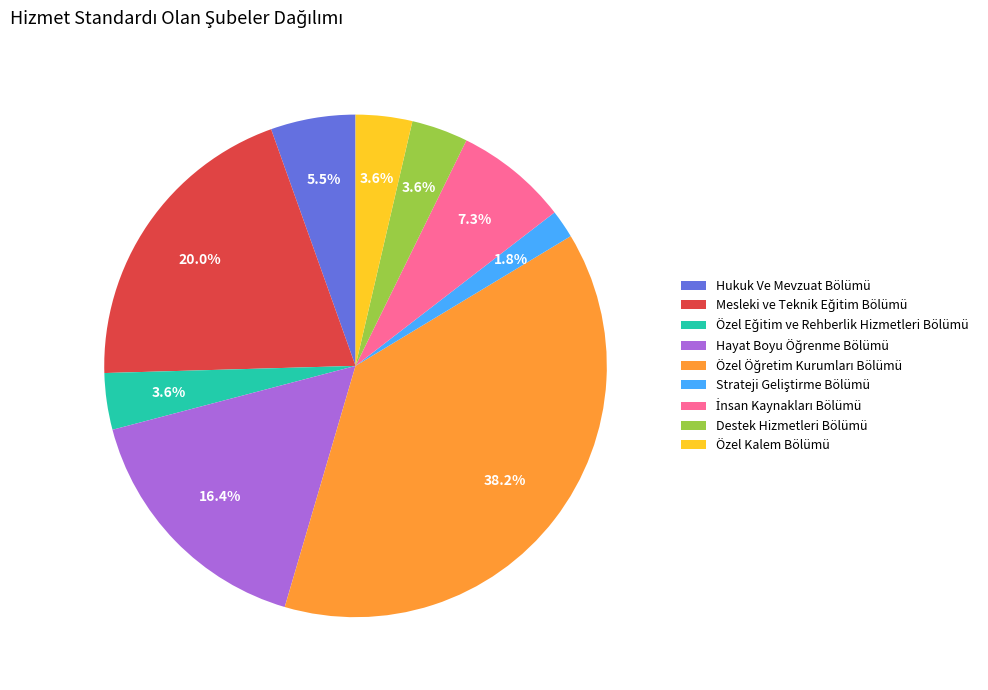

Does Özel Kalem Bölümü represent more than half of the total?

No